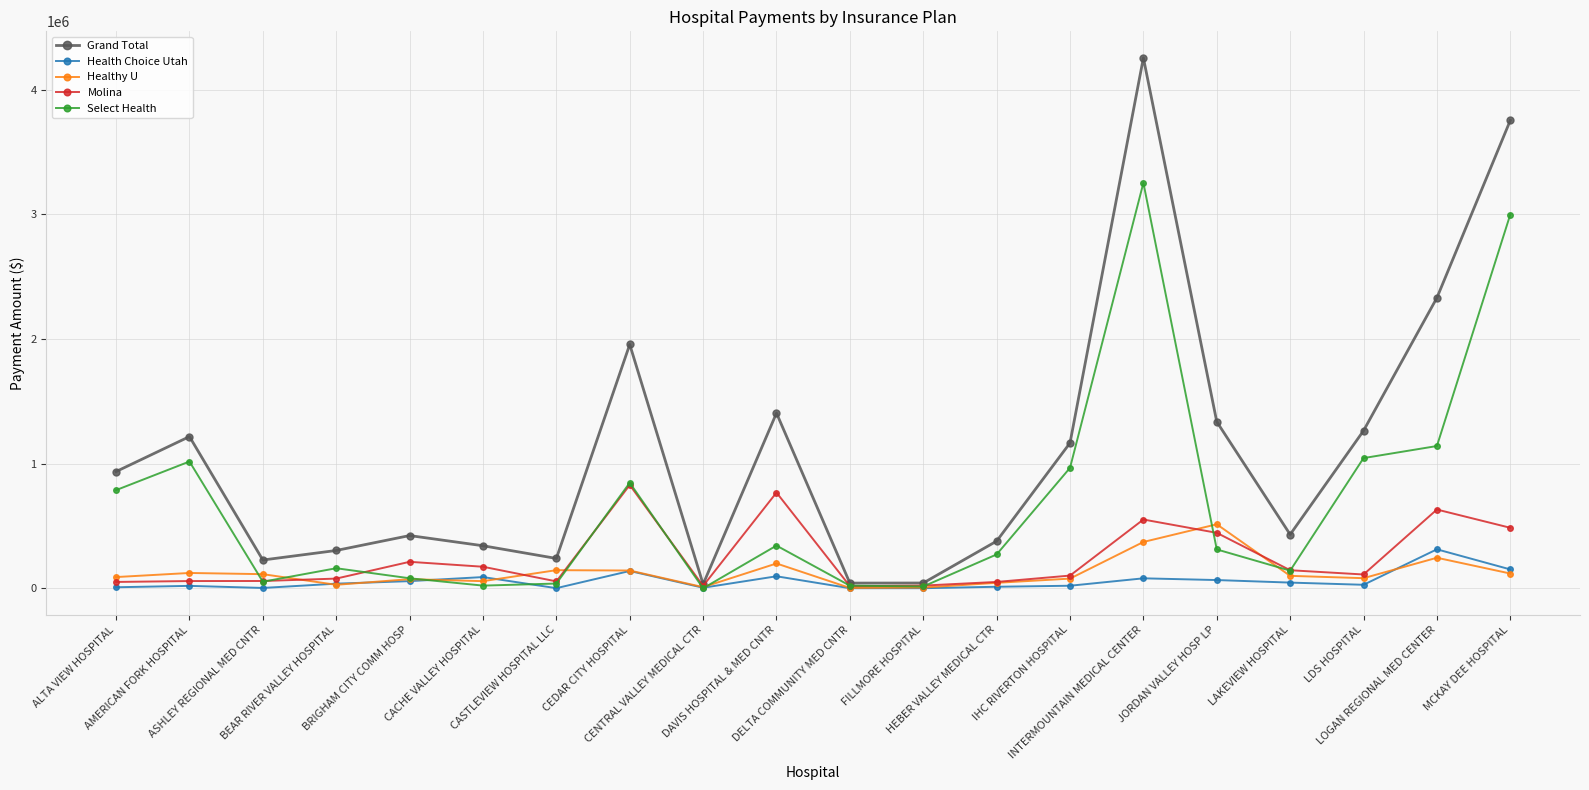

What position from the left is ALTA VIEW HOSPITAL?

1